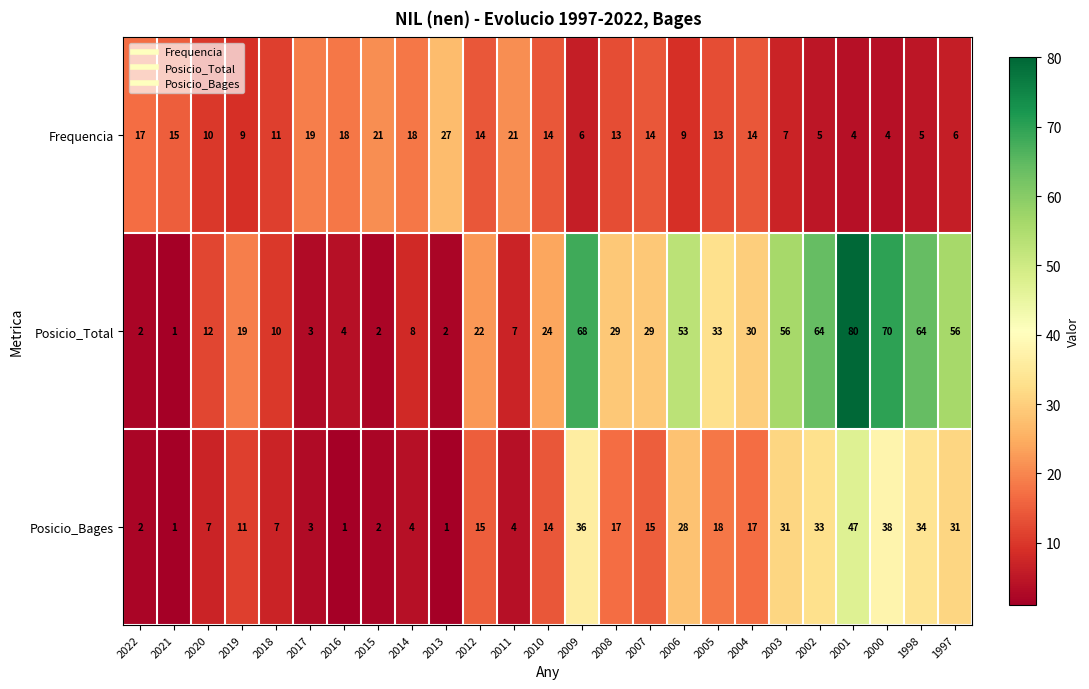

Rank the series by their maximum value, from lowest to highest.

Frequencia, Posicio_Bages, Posicio_Total